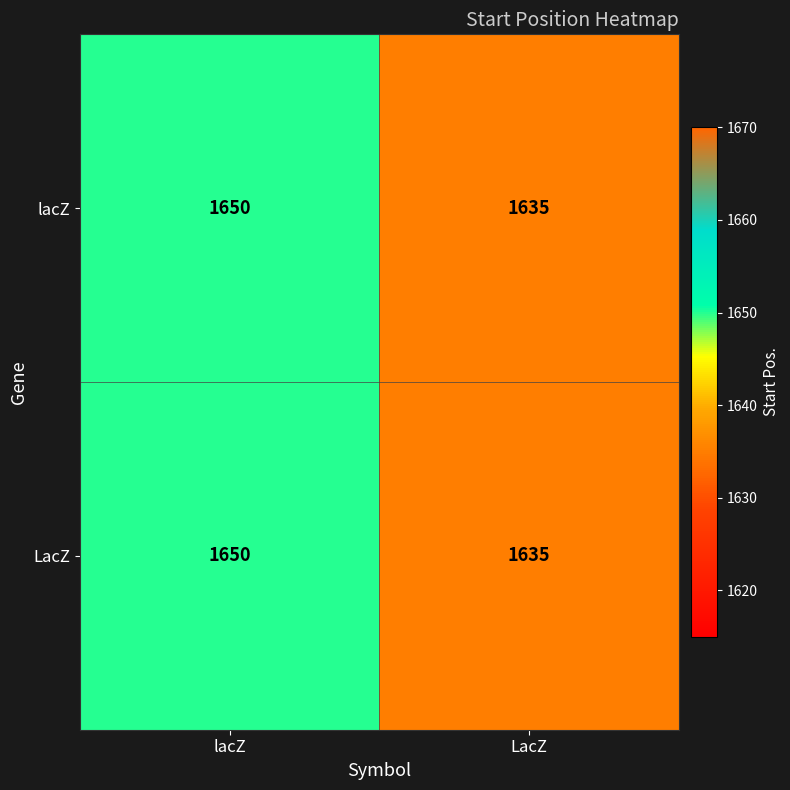

At which label is lacZ closest to 1642?

LacZ